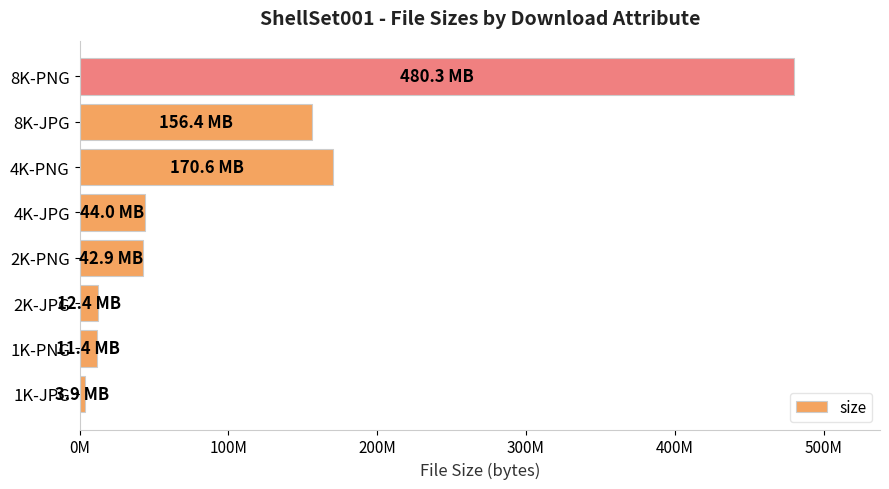

Are the bars horizontal?

Yes